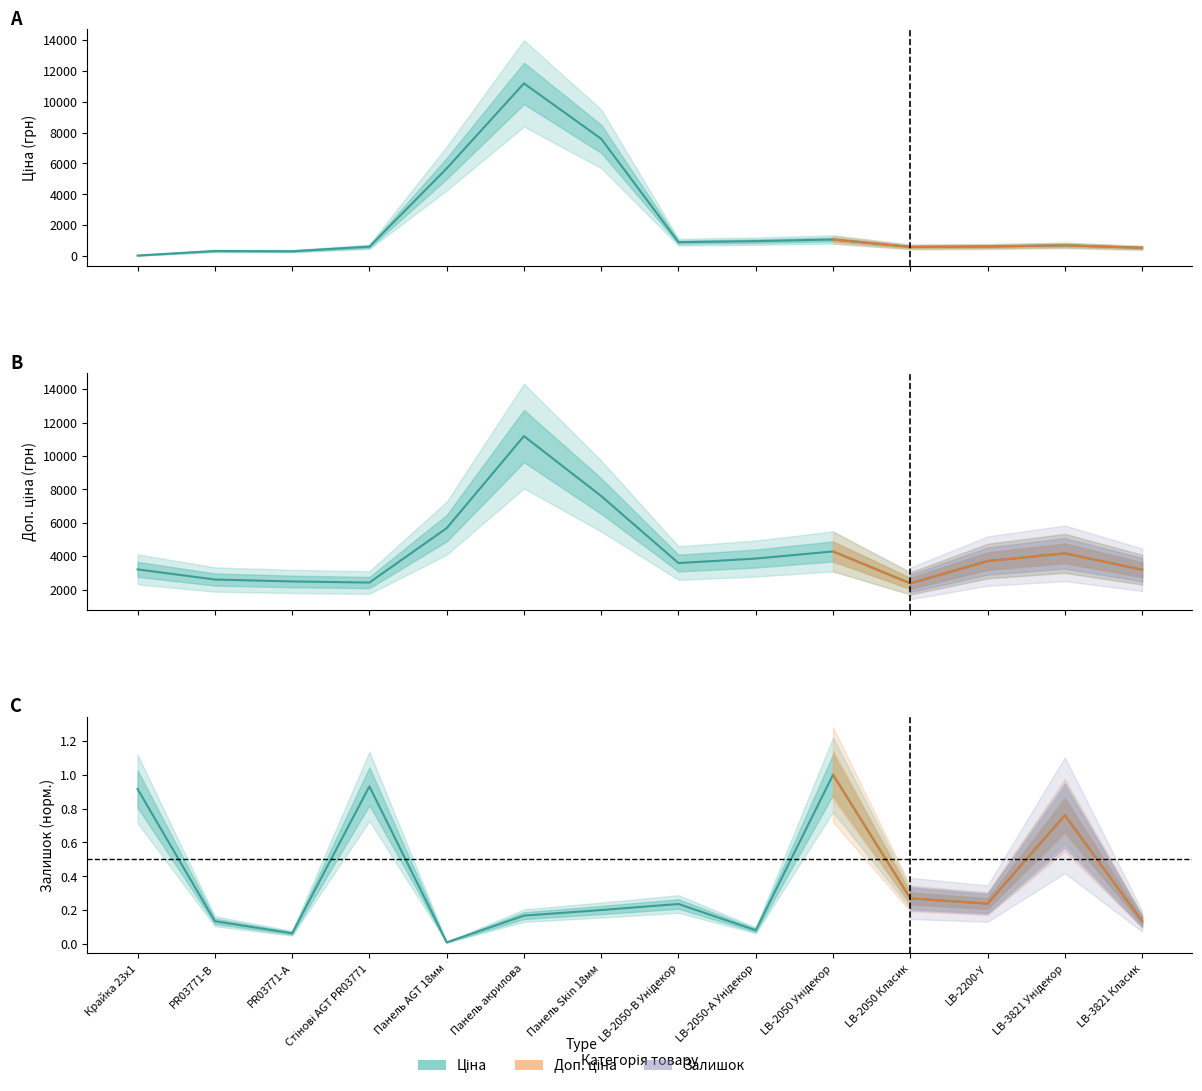

How many distinct data groups are displayed?

3